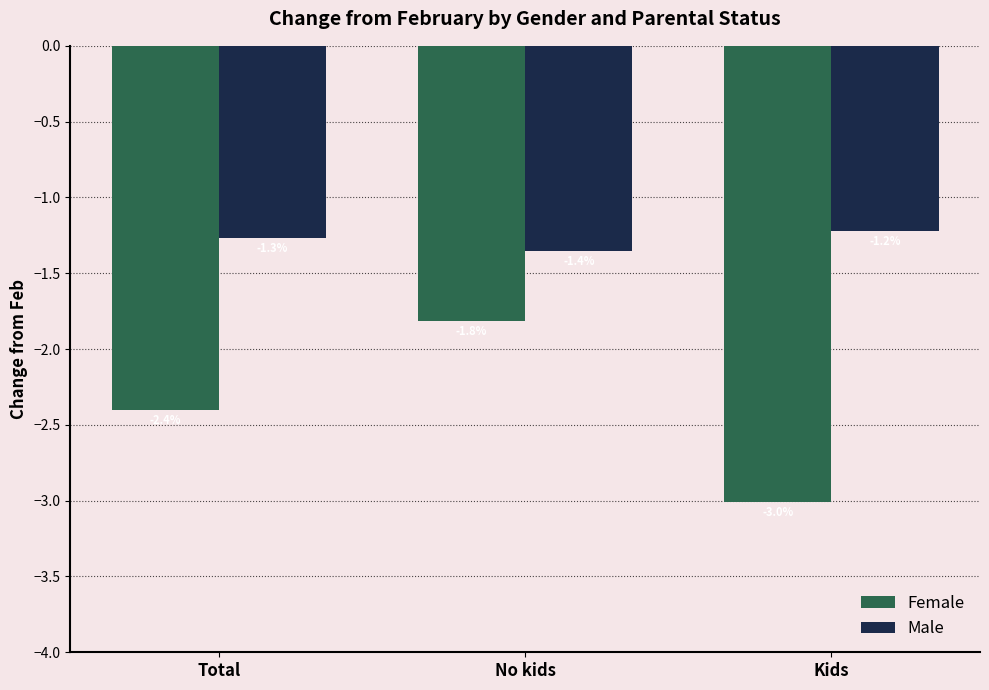

Which label corresponds to the smallest value in the chart?

Kids